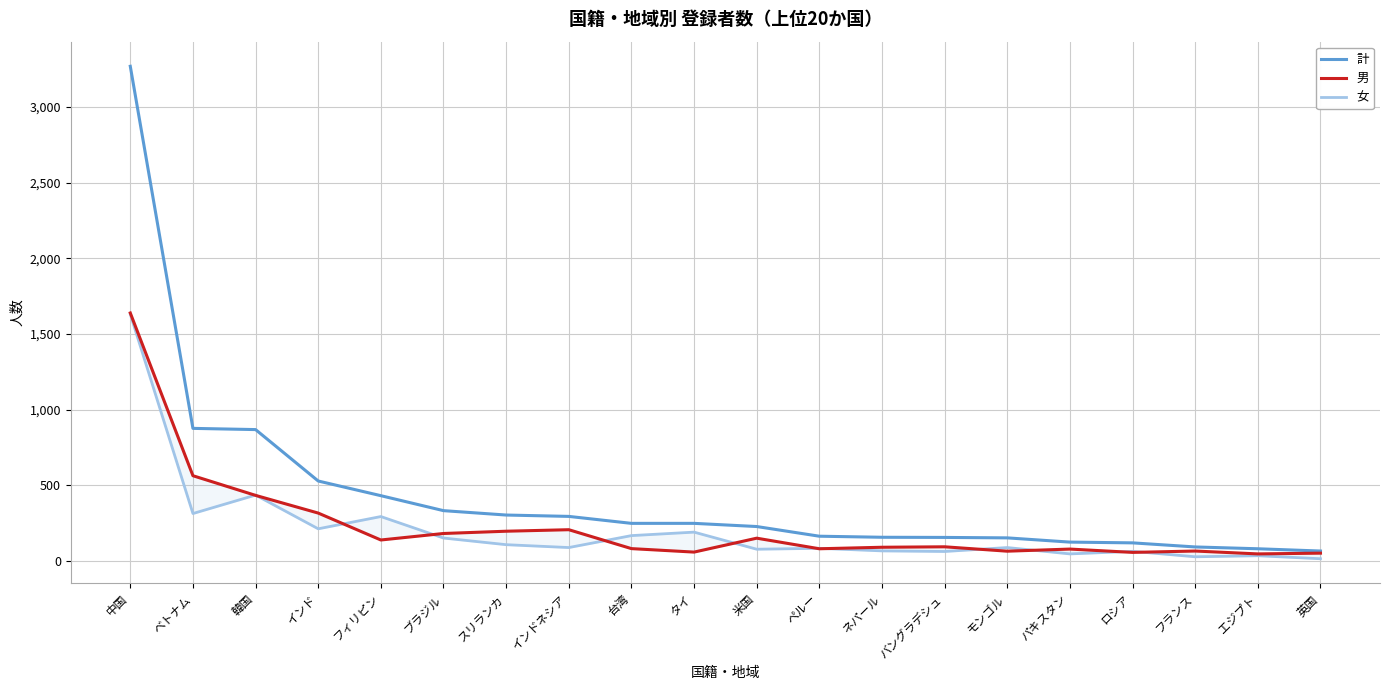

What is the difference between the 女 values at インドネシア and フランス?

61